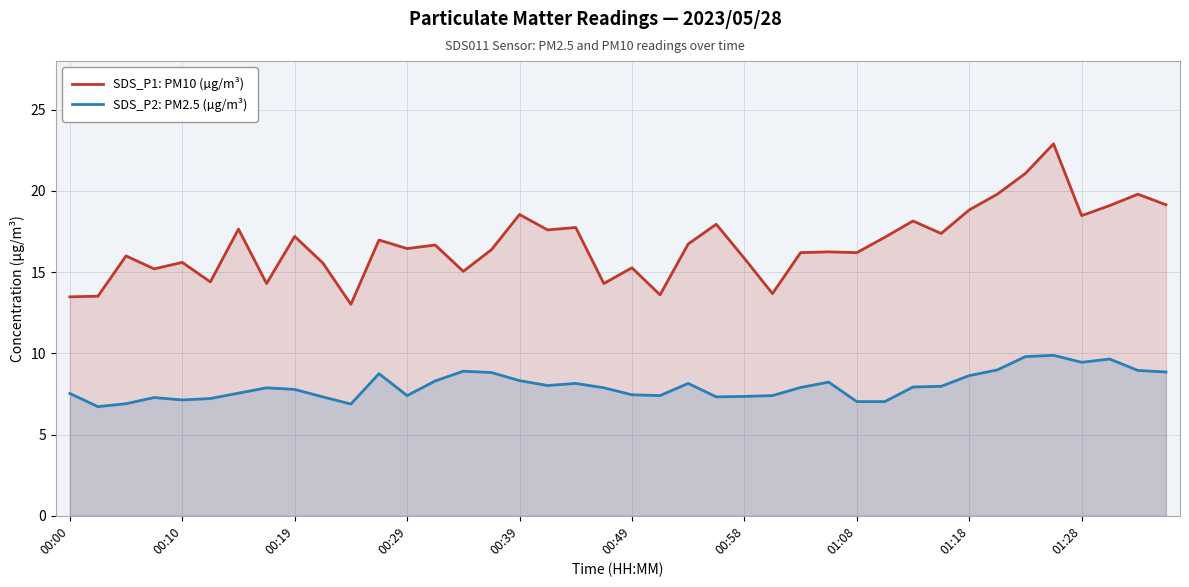

At which category is the sum across all series the highest?

35